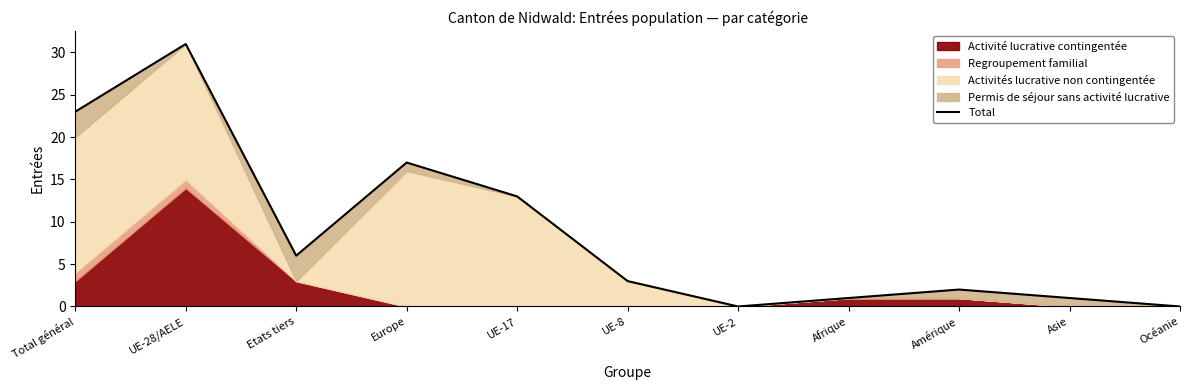

What is the change in value from UE-8 to Afrique?

-2